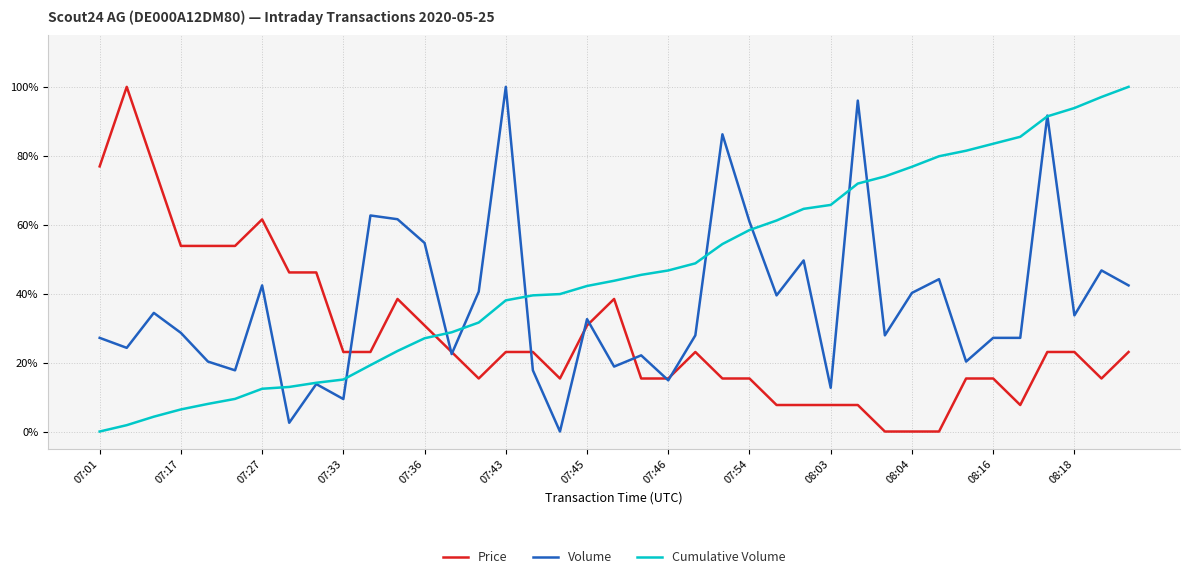

Rank the series by their maximum value, from highest to lowest.

Price, Volume, Cumulative Volume